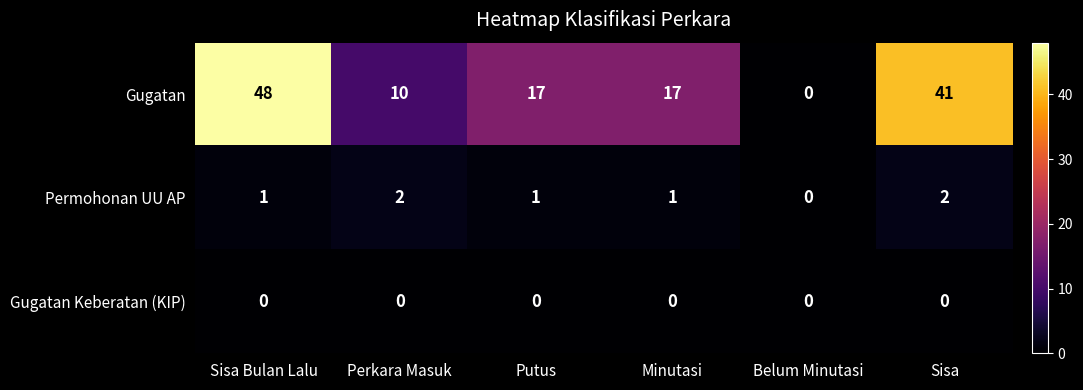

Reading left to right, what are all the values shown in this chart?

Gugatan: 48	10	17	17	0	41
Permohonan UU AP: 1	2	1	1	0	2
Gugatan Keberatan (KIP): 0	0	0	0	0	0